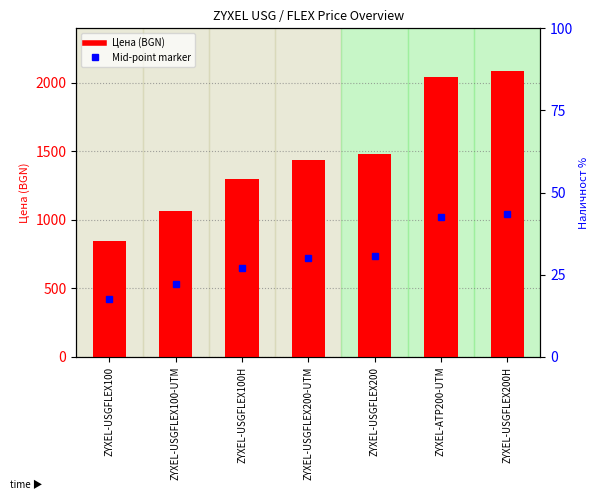

Approximately how many times larger is the value at ZYXEL-ATP200-UTM compared to ZYXEL-USGFLEX100?

2.4